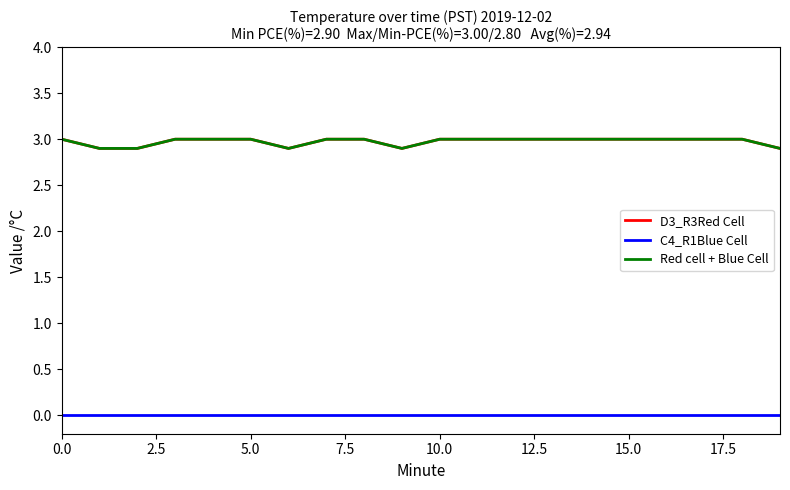

Is this an area chart (filled region under the line)?

No